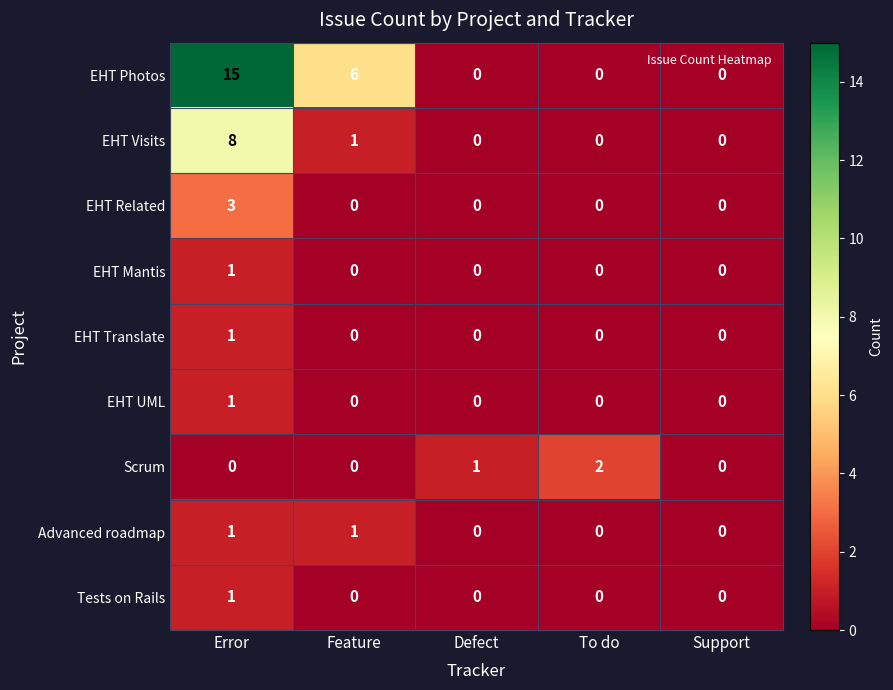

At which category is the sum across all series the highest?

Error